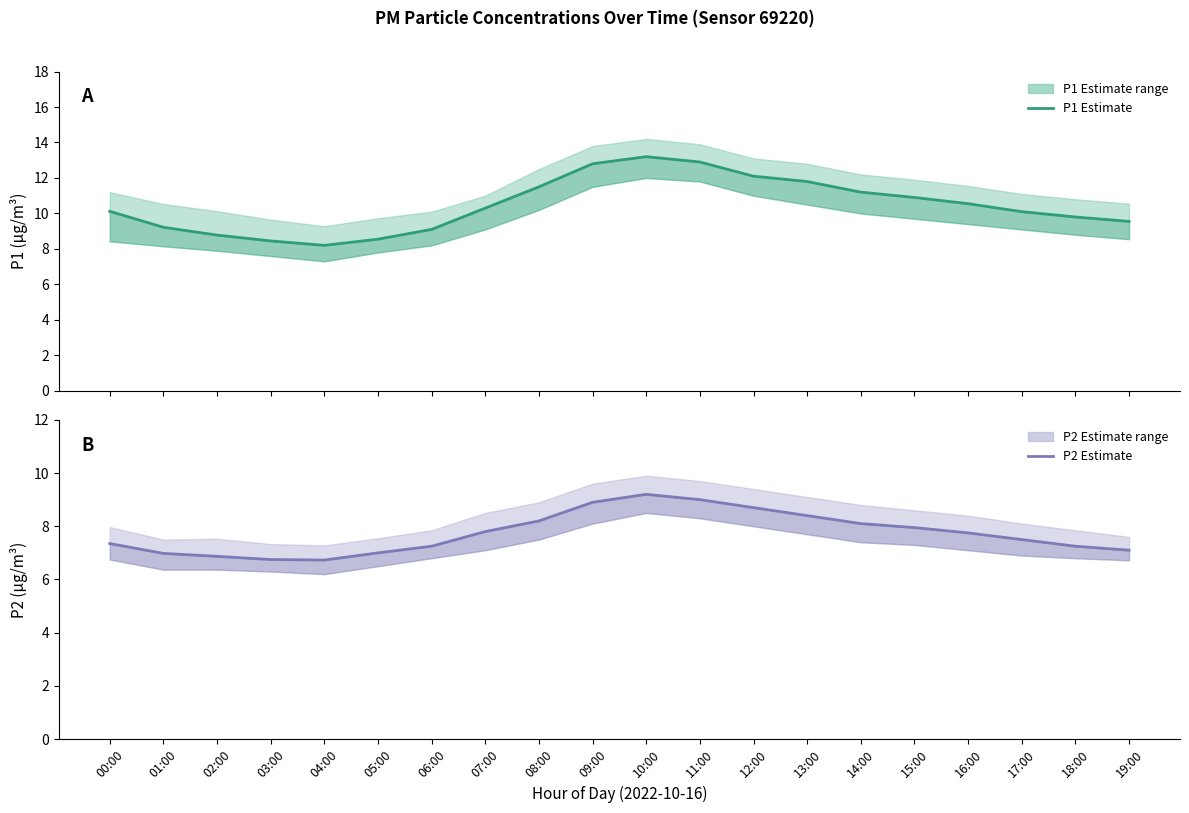

Reading right to left, extract all data points from this chart.

P1: 9.6	9.8	10.1	10.6	10.9	11.2	11.8	12.1	12.9	13.2	12.8	11.5	10.3	9.1	8.6	8.2	8.4	8.8	9.2	10.1
P2: 7.1	7.2	7.5	7.8	8.0	8.1	8.4	8.7	9.0	9.2	8.9	8.2	7.8	7.2	7.0	6.7	6.8	6.9	7.0	7.3